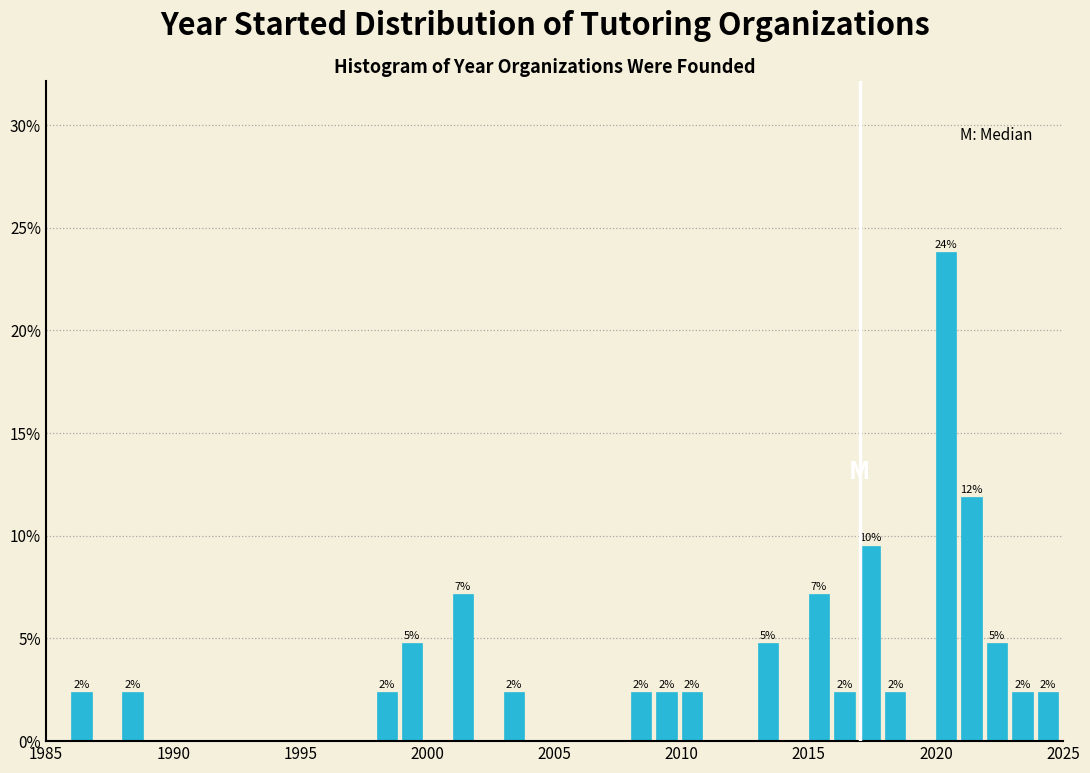

Around what value on the x-axis is the tallest bar? Give the approximate position of its centre, as read against the axis.

2020.5